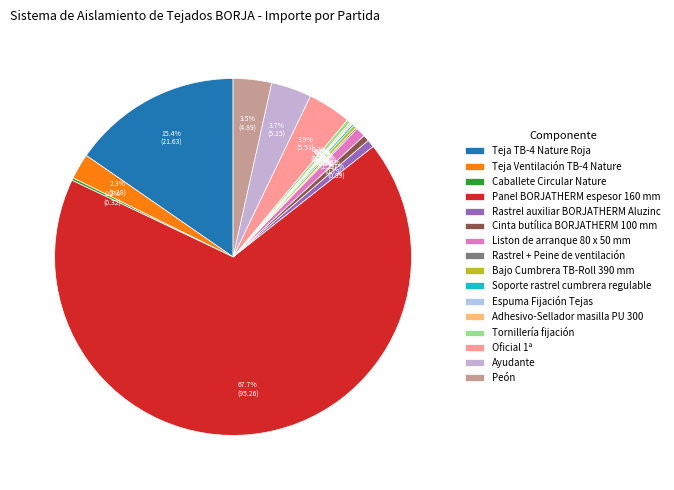

To the nearest percent, what is the average slice percentage?

6%